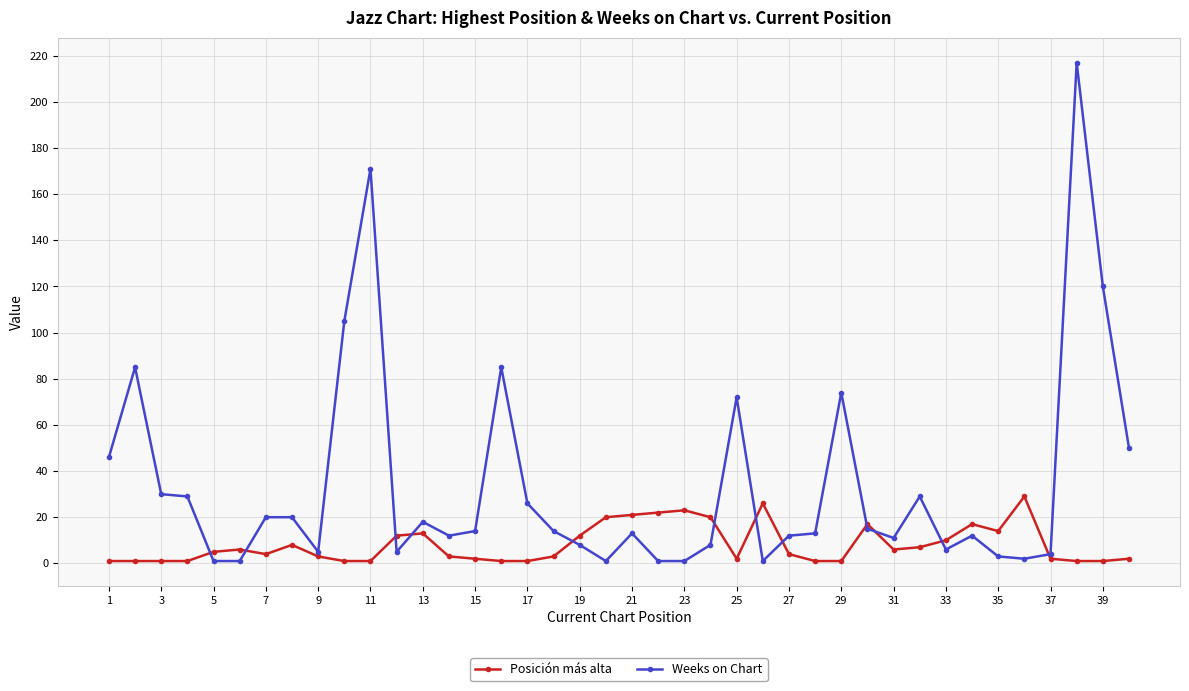

What is the greatest value displayed?

217